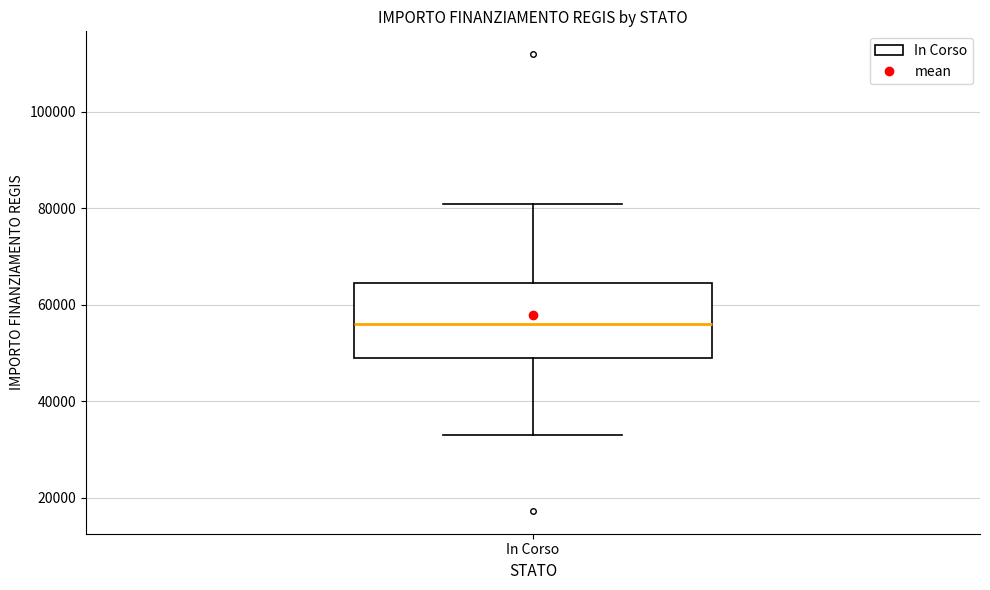

Where does the lower whisker of the box for In Corso end on the y-axis? The values are not printed on the chart, so give them approximately, as read against the axis.

32000